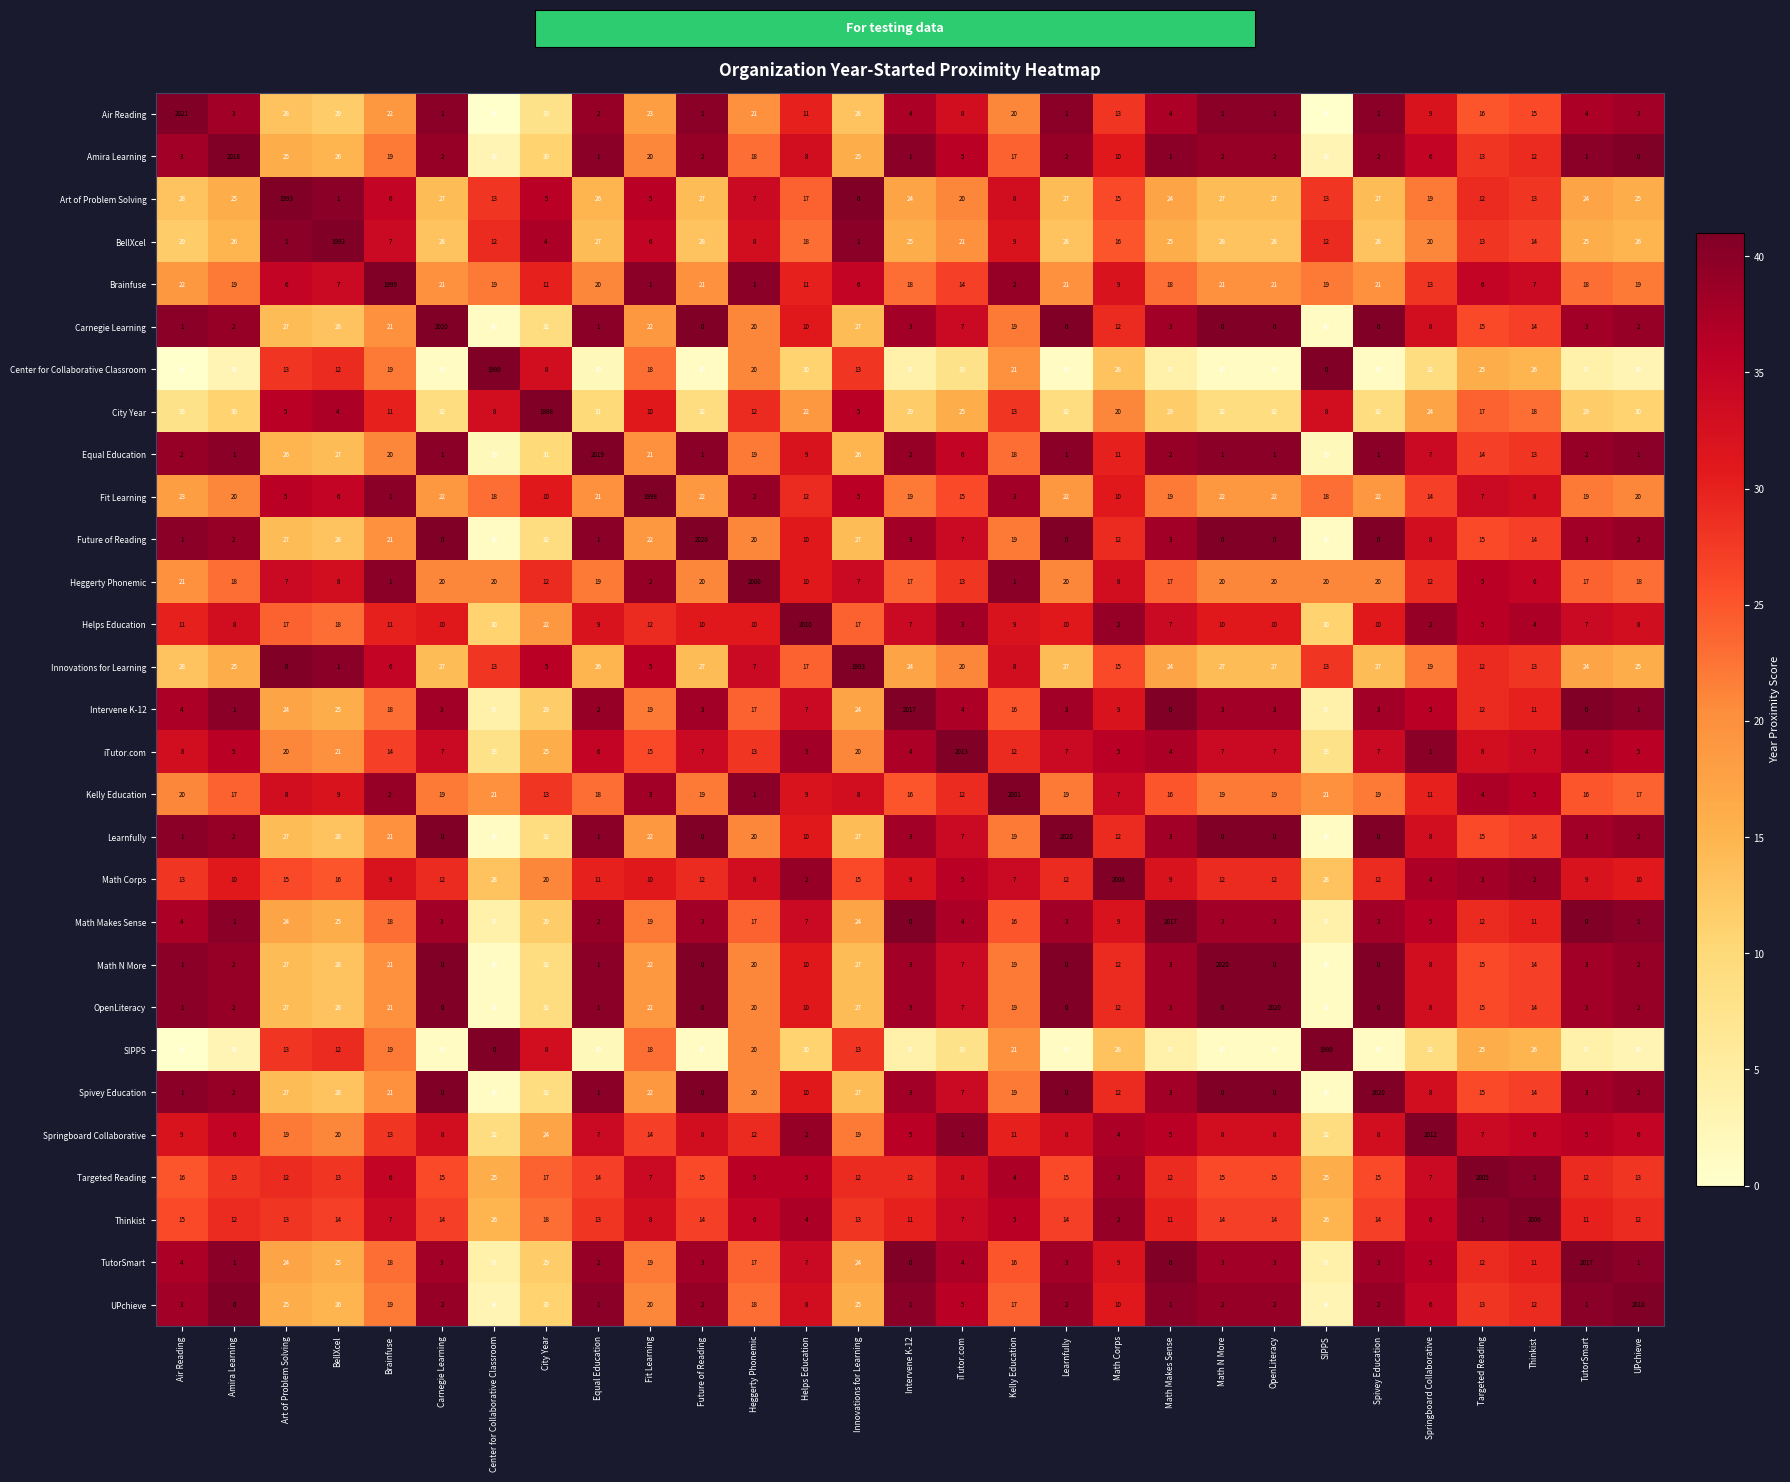

What is the difference between the OpenLiteracy values at Future of Reading and Heggerty Phonemic?

20